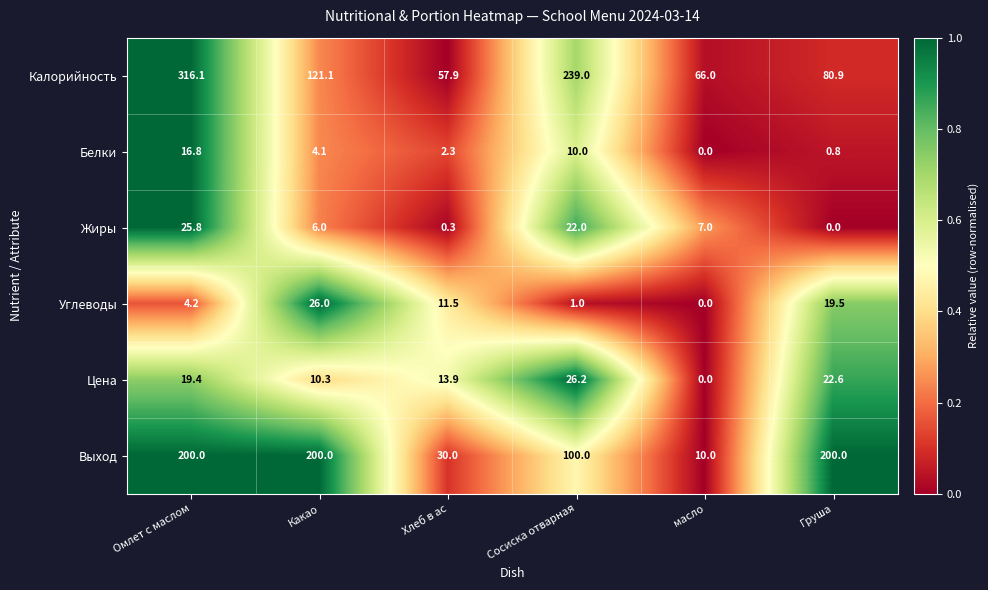

Rank the series at Хлеб в ас from lowest to highest value.

Жиры, Белки, Углеводы, Цена, Выход, Калорийность